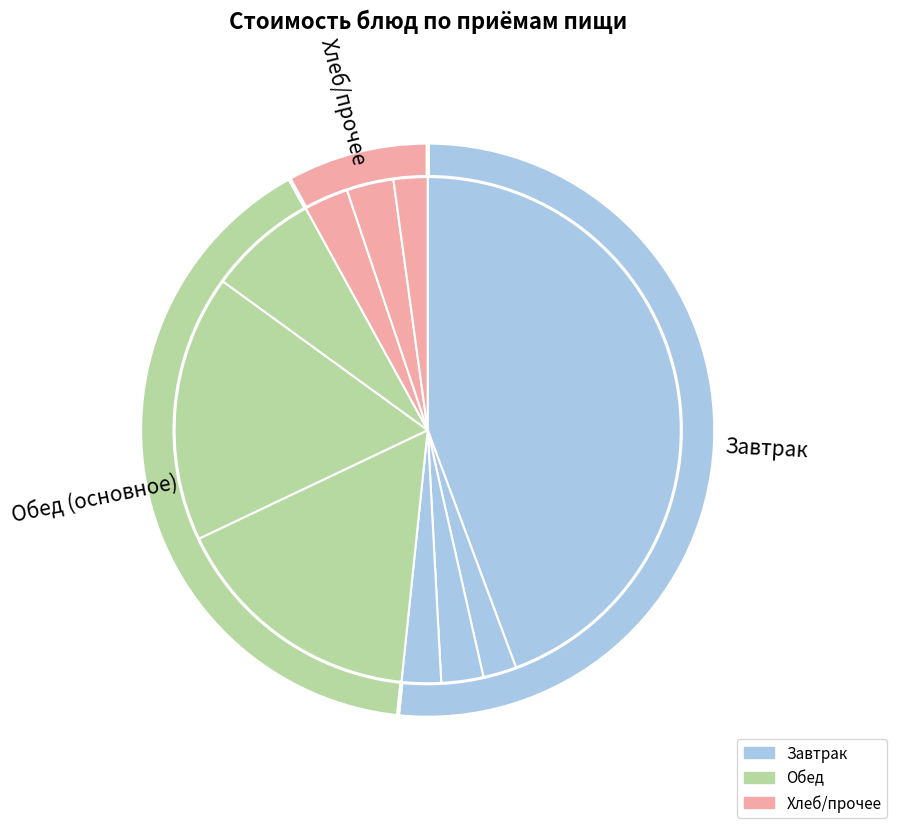

How many slices are in this pie chart?

10